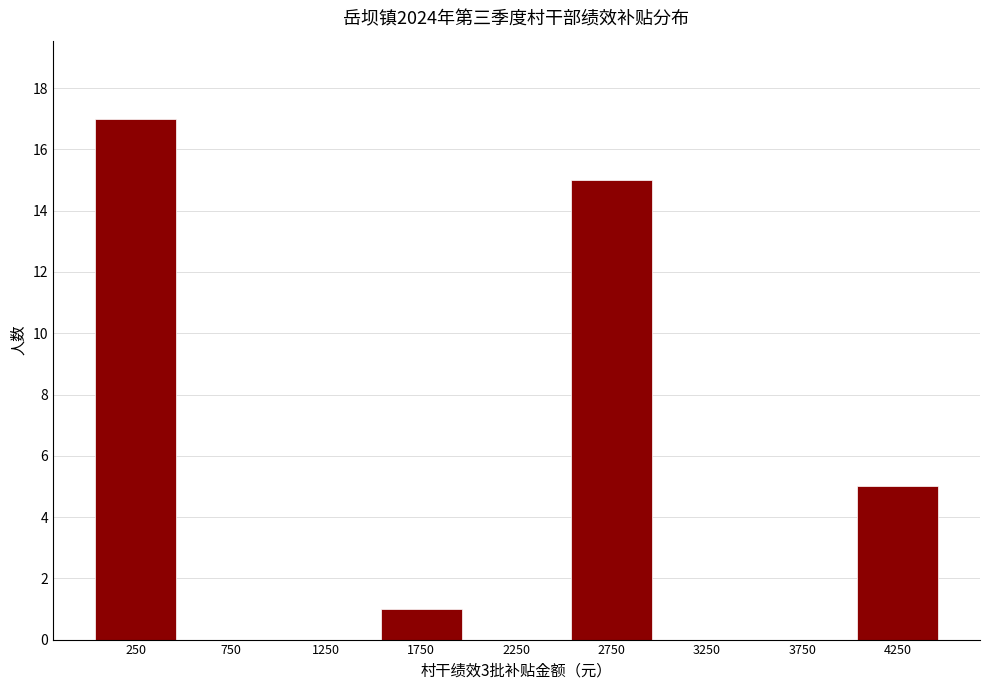

Over which range of the x-axis is the bar tallest?

0 to 500